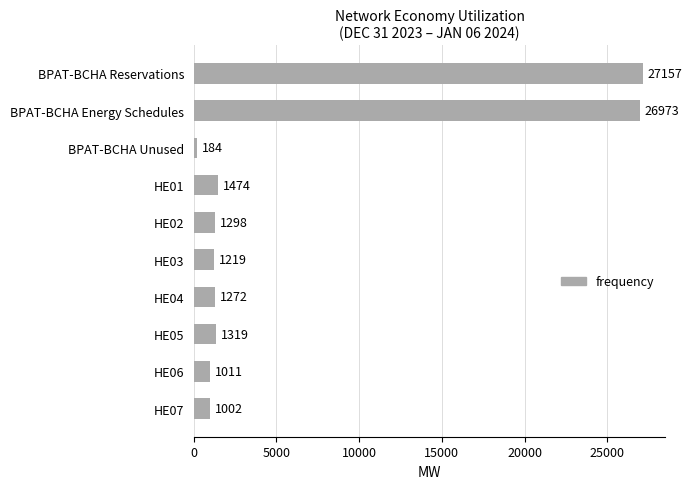

List the labels in order of value, smallest first.

BPAT-BCHA Unused, HE07, HE06, HE03, HE04, HE02, HE05, HE01, BPAT-BCHA Energy Schedules, BPAT-BCHA Reservations